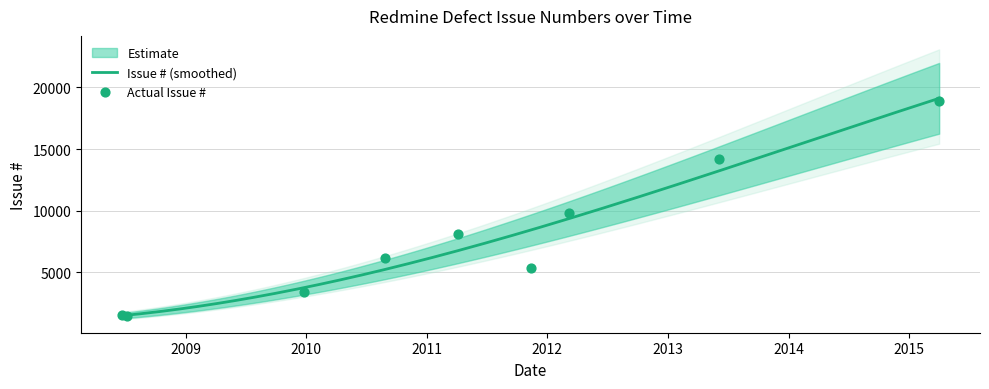

Between 2010-08-26 and 2011-11-13, which is larger?

2010-08-26